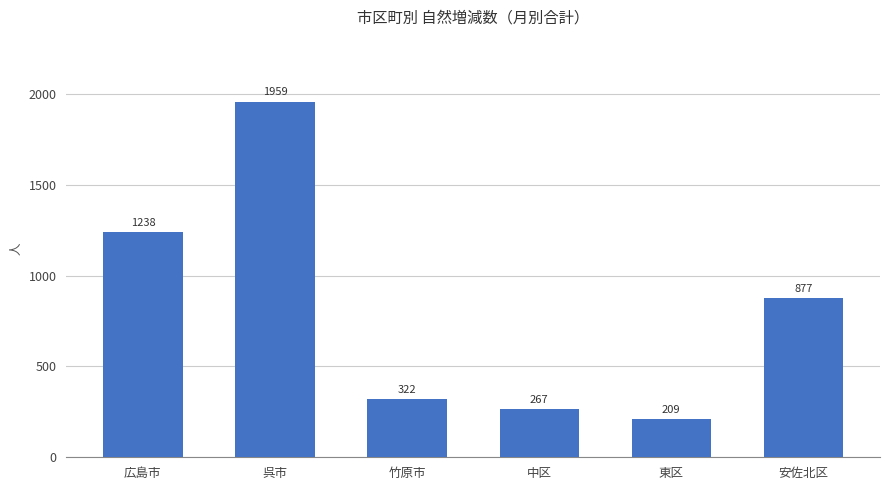

Reading left to right, transcribe all the data shown in this chart.

1238	1959	322	267	209	877